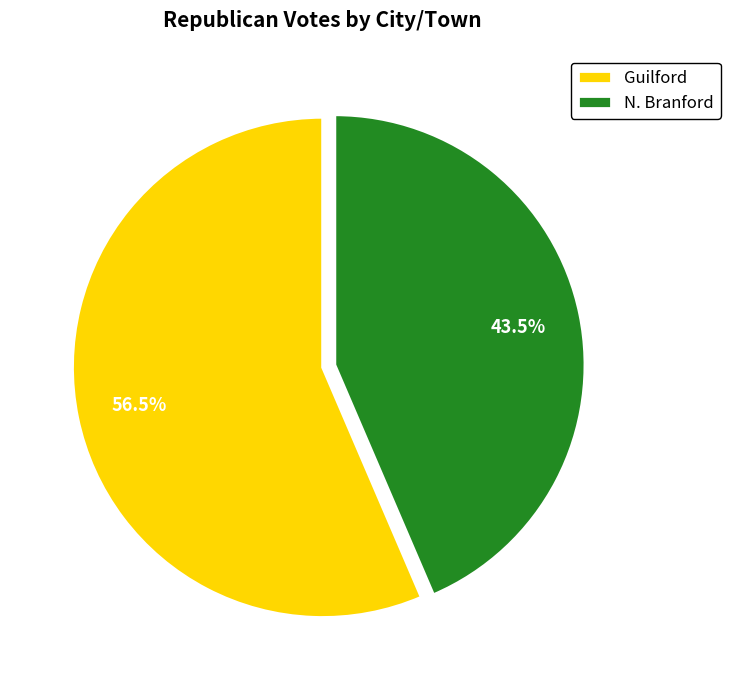

To the nearest percent, what is the combined percentage of Guilford and N. Branford?

100%